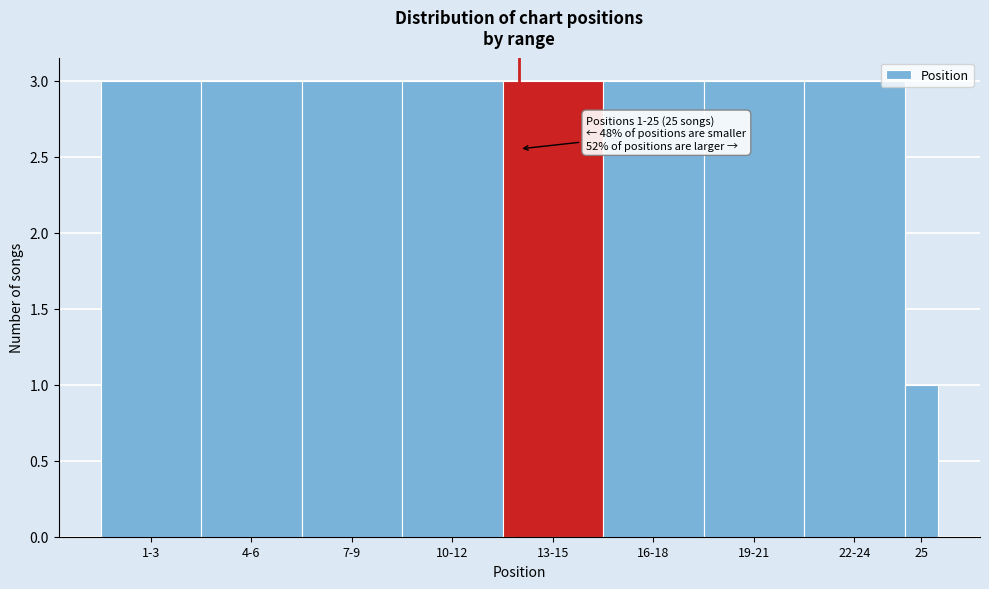

Reading left to right, list all the values displayed in this chart.

3	3	3	3	3	3	3	3	1